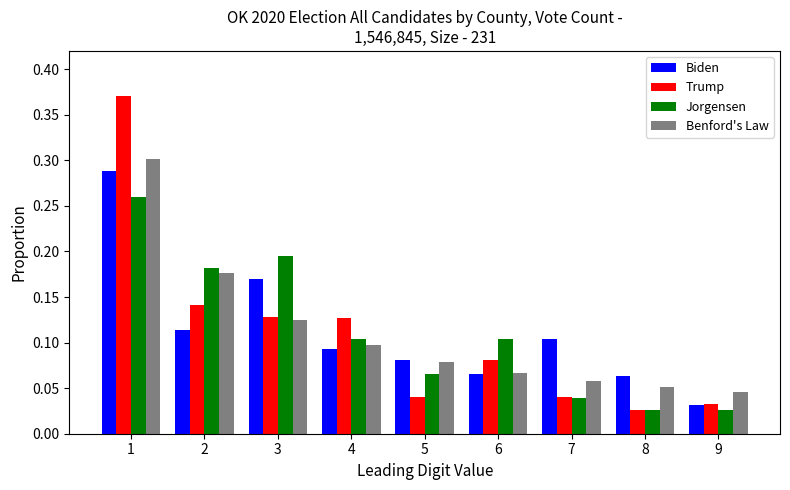

What is the sum of all Benford's Law values?

1.0